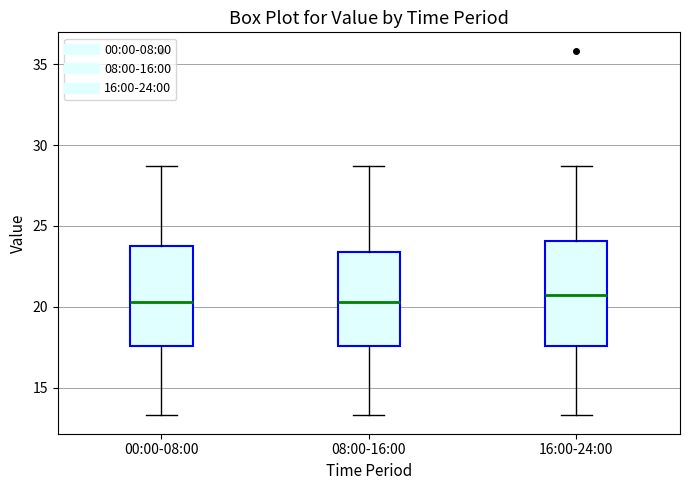

Reading left to right, transcribe this box plot: for each box, give where its median line is, the range the box spans, and where its two whiskers end, as read against the y-axis. The values are not printed on the chart, so give them approximately, as read against the axis.

00:00-08:00: median 20.5, box 17.5 to 24.0, whiskers 13.5 to 28.5
08:00-16:00: median 20.5, box 17.5 to 23.5, whiskers 13.5 to 28.5
16:00-24:00: median 21.0, box 17.5 to 24.0, whiskers 13.5 to 28.5